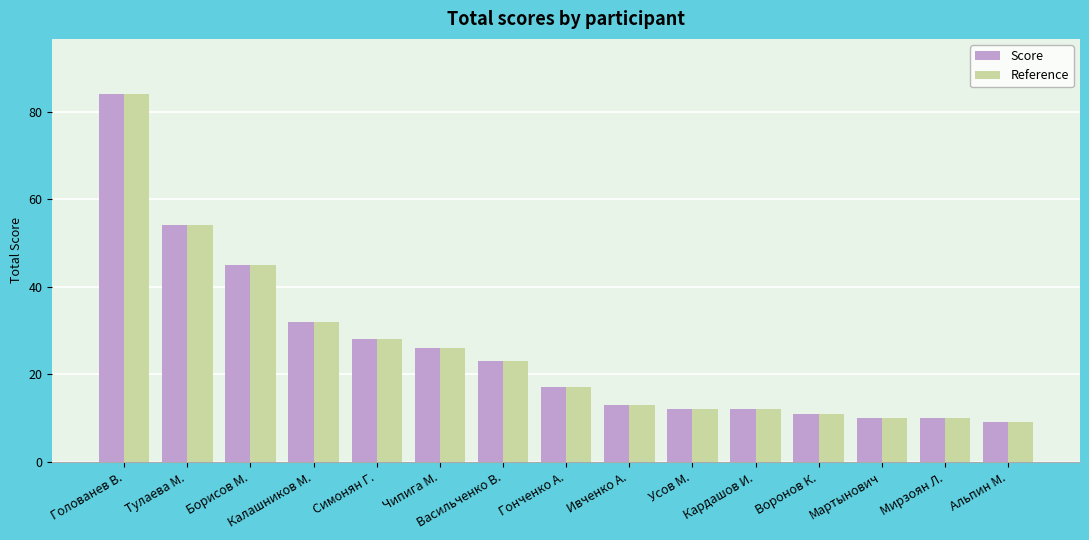

Is the value of Score at Гонченко А. greater than the value of Reference at Голованев В.?

No